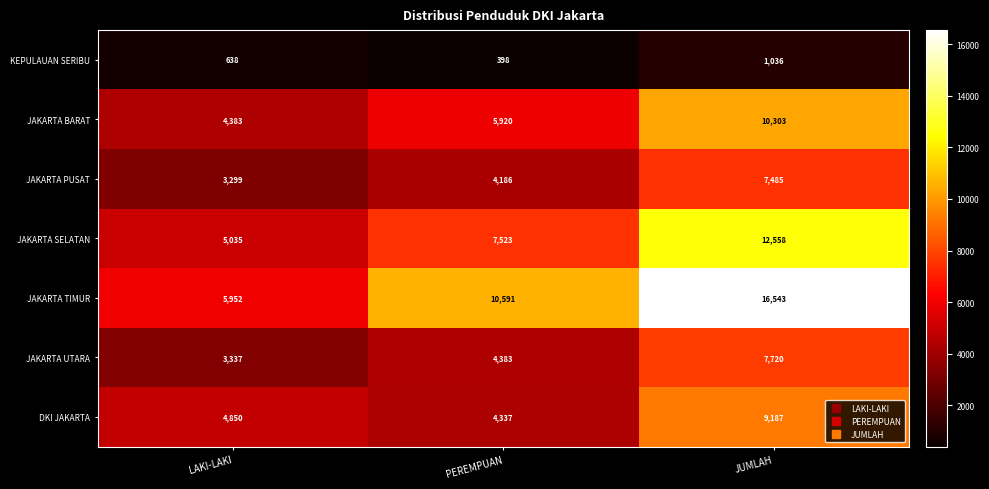

The JAKARTA BARAT series shows 13930 at JUMLAH. True or false?

False